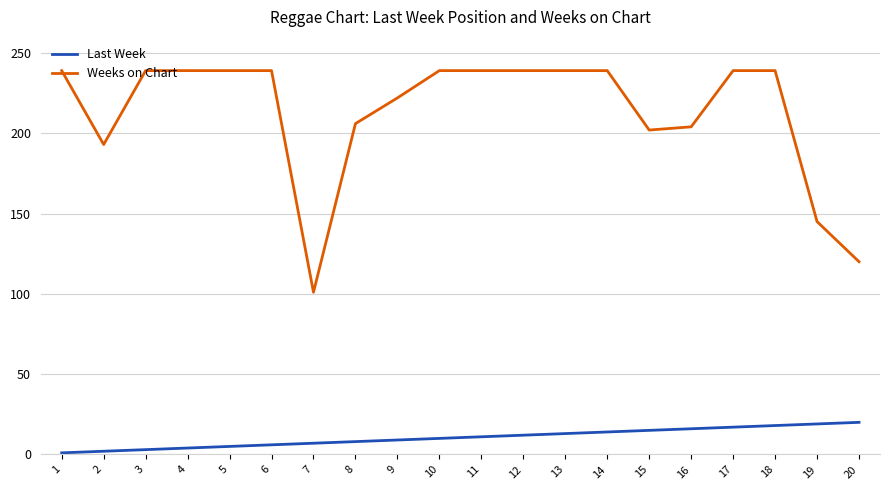

What is the greatest value displayed?

239